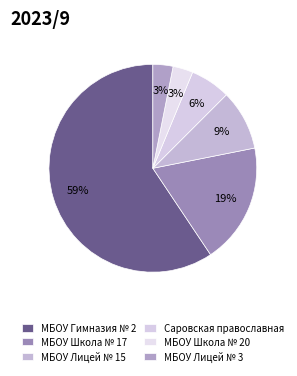

What is the smallest slice in the pie chart?

МБОУ Школа № 20